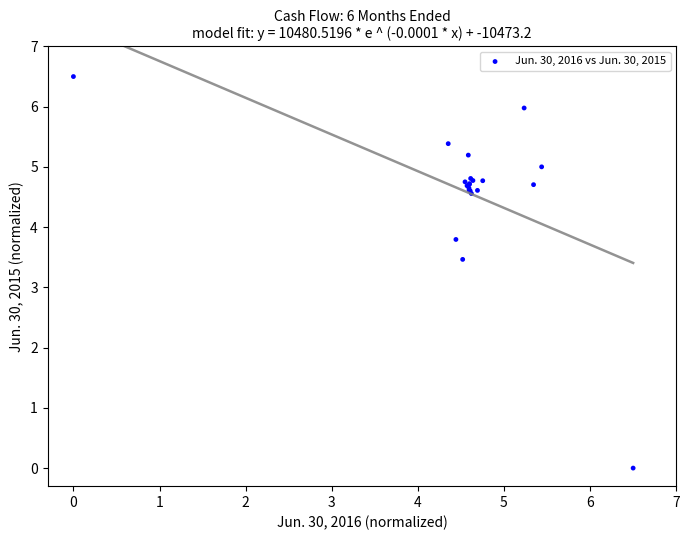

What Y value in the scatter plot is closest to 3?

3.5